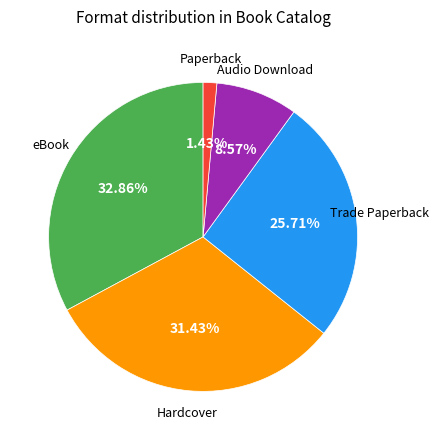

Does any single category account for the majority?

No